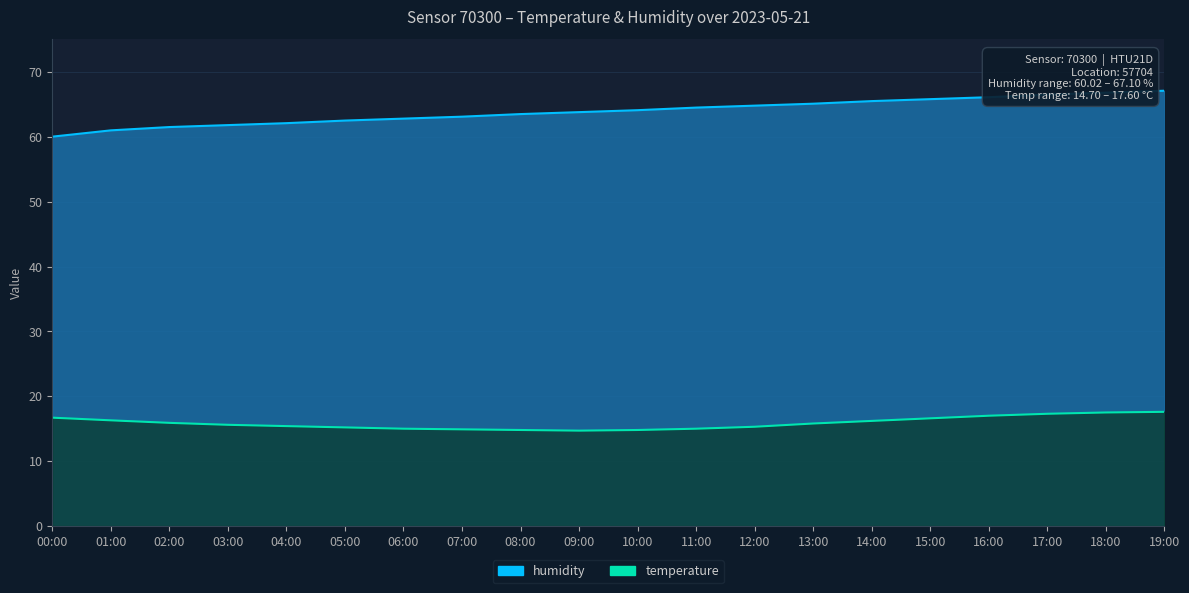

Rank the categories by humidity value from lowest to highest.

00:00, 01:00, 02:00, 03:00, 04:00, 05:00, 06:00, 07:00, 08:00, 09:00, 10:00, 11:00, 12:00, 13:00, 14:00, 15:00, 16:00, 17:00, 18:00, 19:00